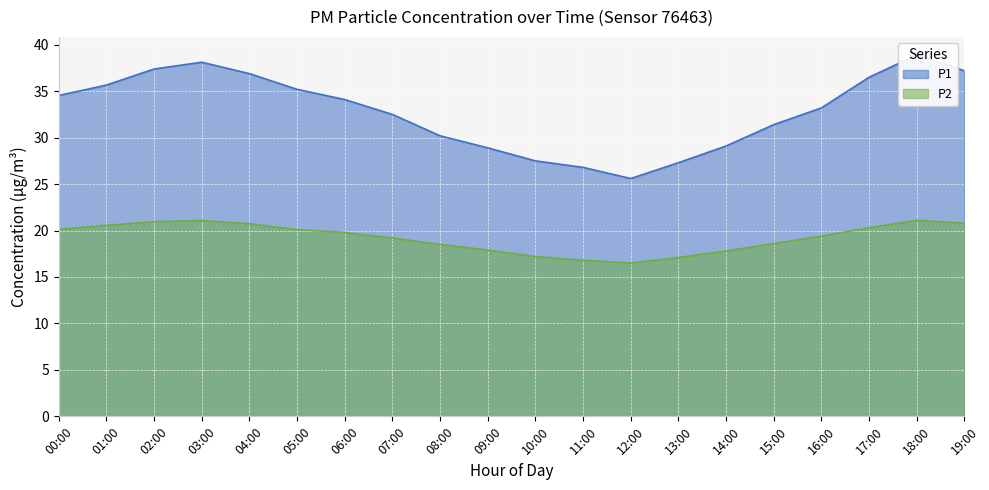

True or false: P1 has more than 2 points higher than both neighbors.

False